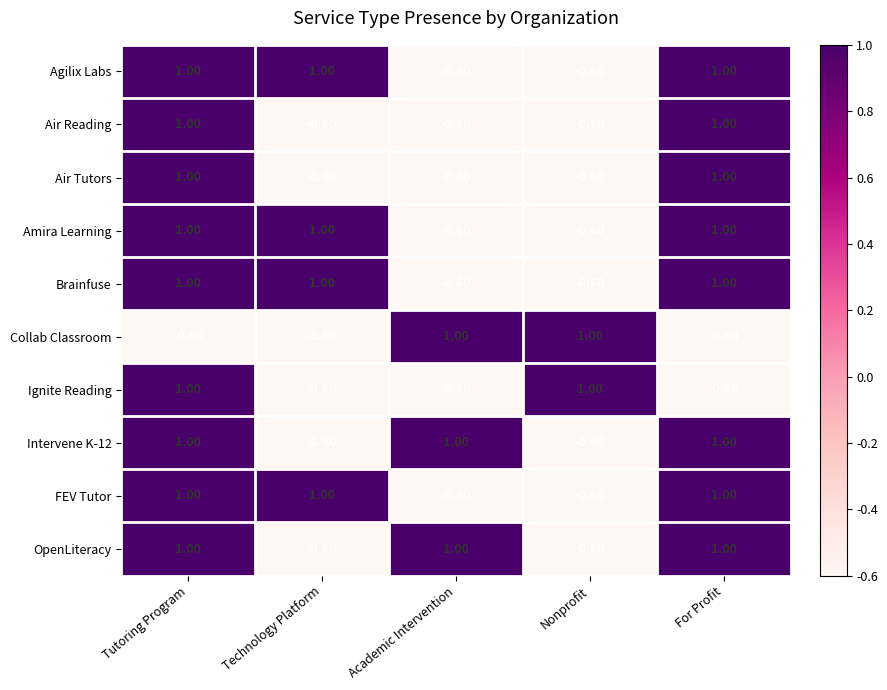

At which label does Collab Classroom first exceed 0?

Academic Intervention